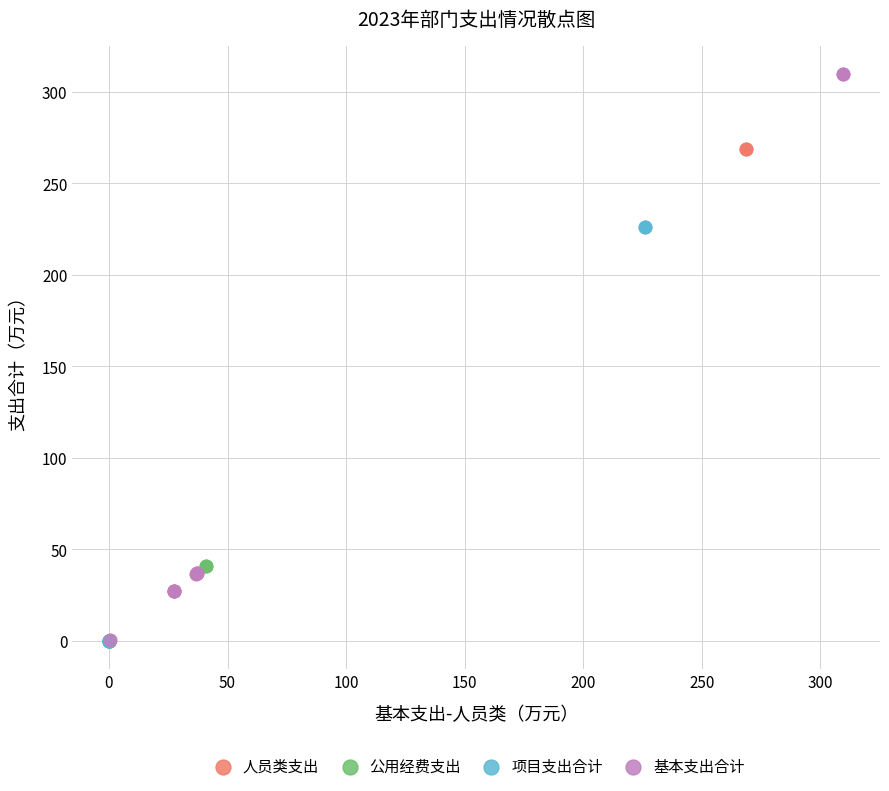

What are all the series names shown in the legend?

人员类支出, 公用经费支出, 项目支出合计, 基本支出合计